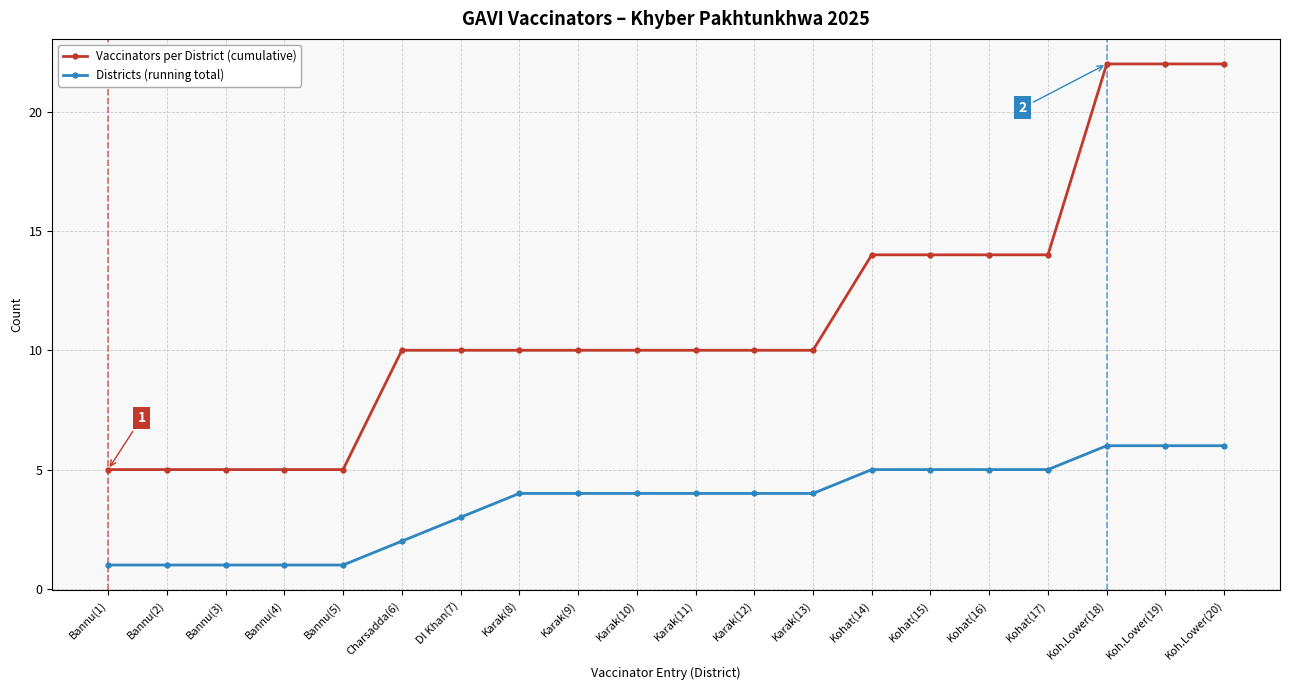

What is the maximum value for Vaccinators per District (cumulative)?

22